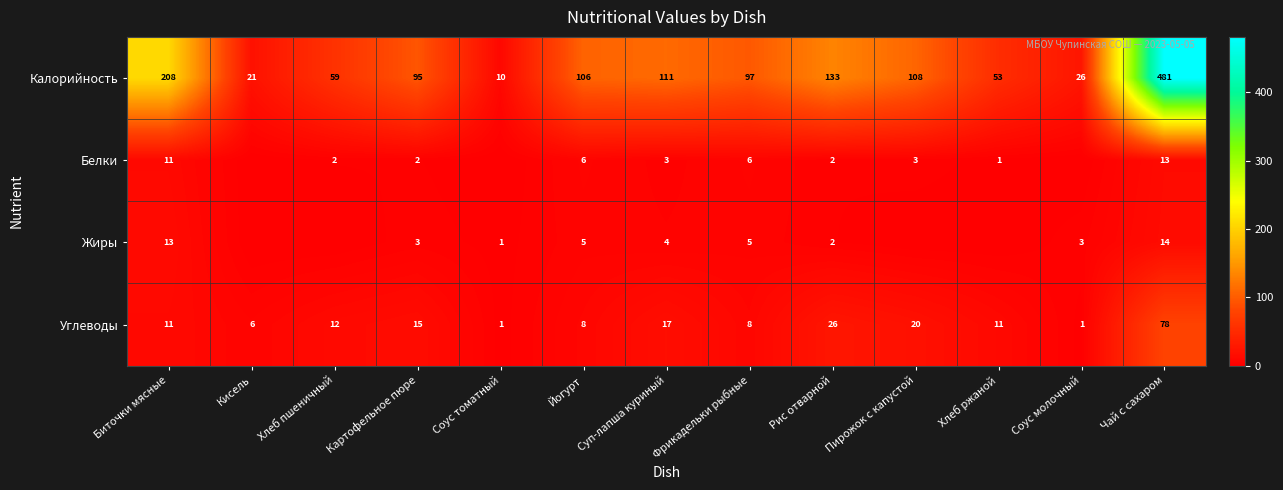

How many values in the Углеводы series are below 11?

5